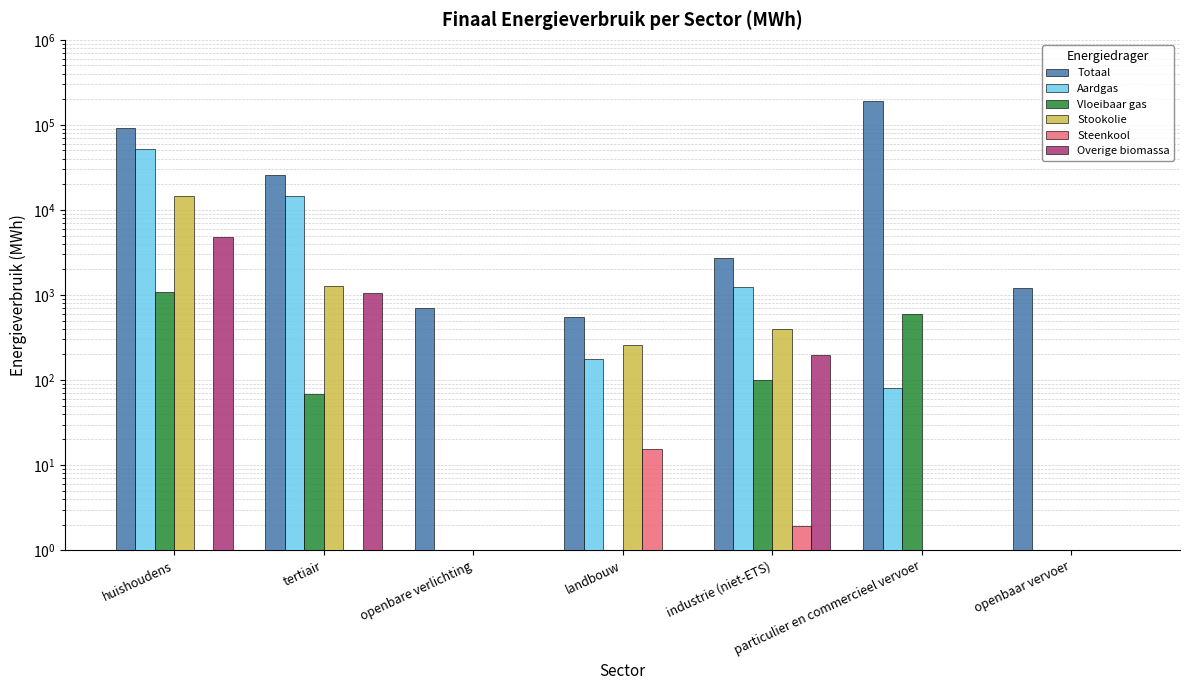

Between tertiair and industrie (niet-ETS), which series saw the biggest shift?

Totaal